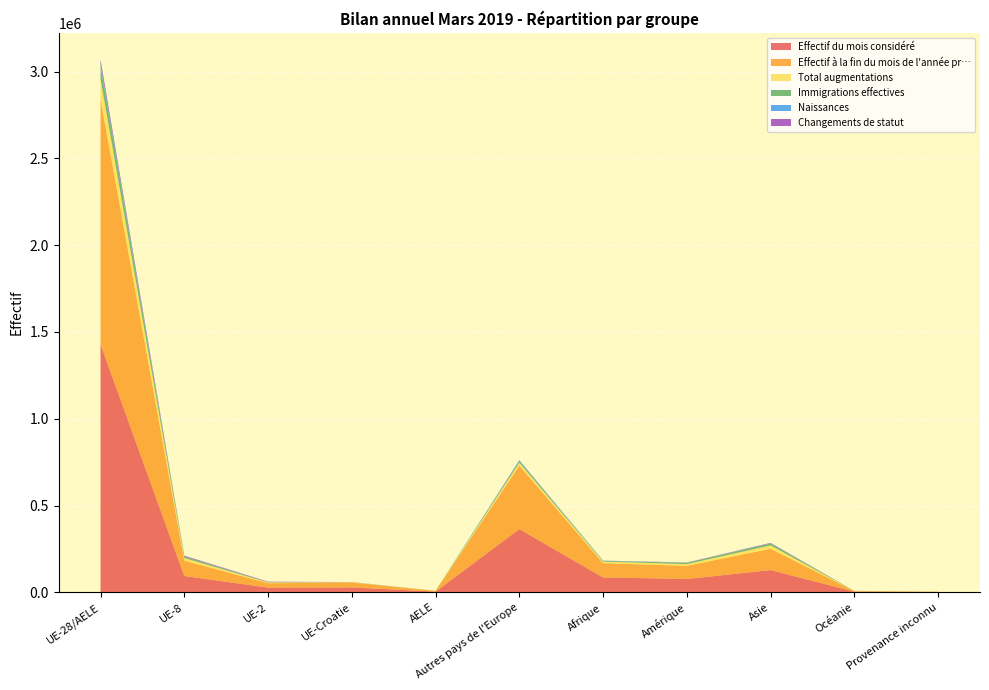

Reading left to right, transcribe all the data shown in this chart.

Effectif du mois considéré: 1429482	94249	27375	28417	4088	364611	85960	76942	128343	3601	1730
Effectif à la fin du mois de l'année pr…: 1412292	88394	24930	28596	4053	365497	82077	75733	122620	3594	1615
Total augmentations: 117366	14613	4585	1144	415	16874	8903	9947	19420	551	229
Immigrations effectives: 75182	8603	1572	439	320	9439	3924	7625	10635	427	93
Naissances: 15038	1312	365	225	33	4391	1542	440	1494	32	31
Changements de statut: 20912	4211	2484	392	52	975	311	1146	2585	73	4